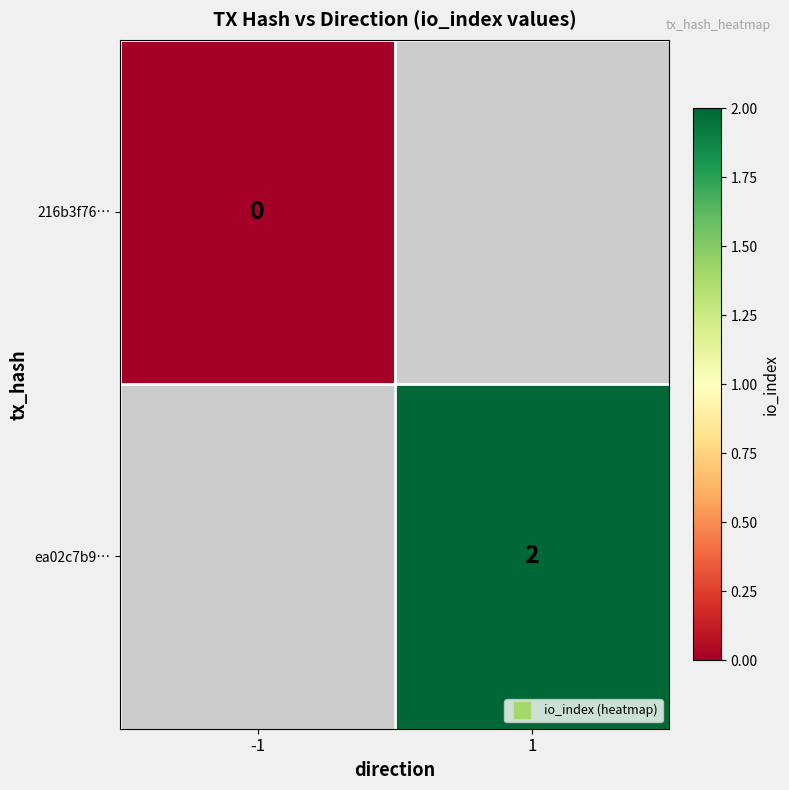

The value of 216b3f76… at -1 is 0.0. True or false?

True